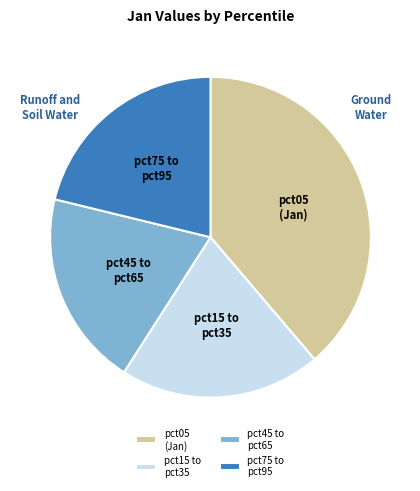

Is there any slice that represents more than half of the pie?

No